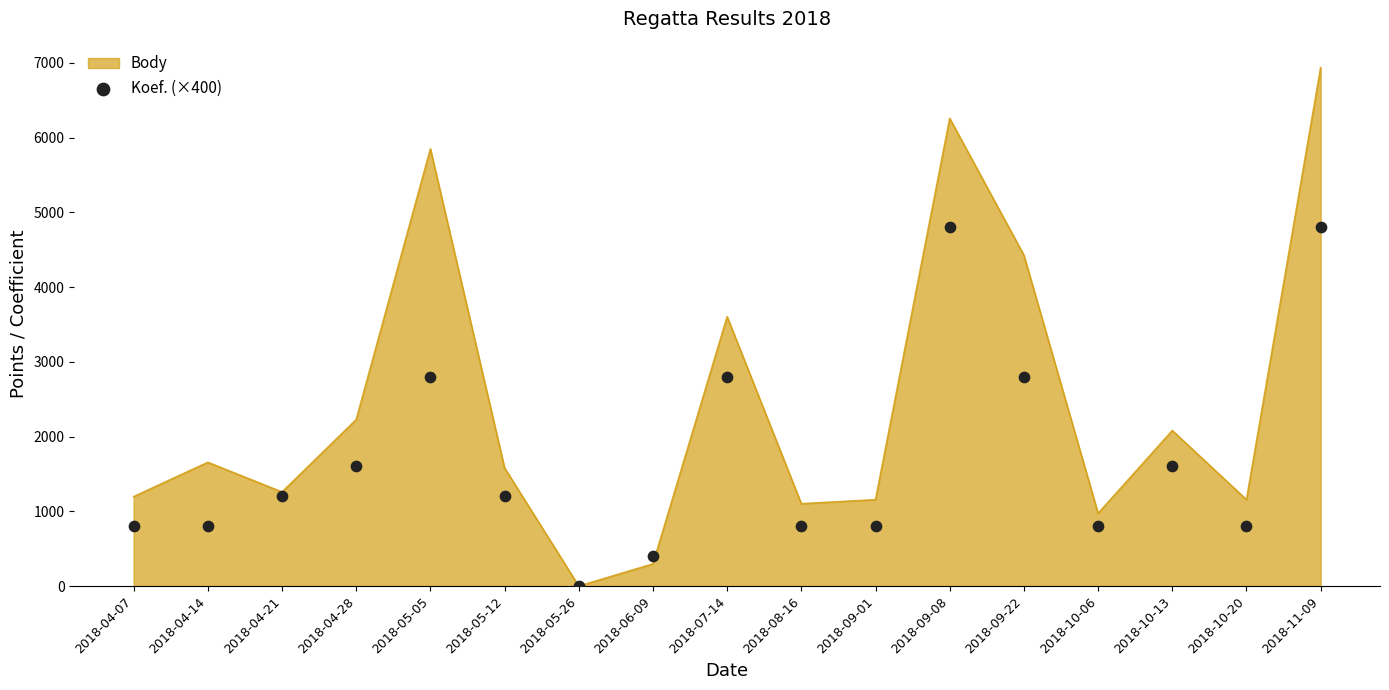

Which has a higher value, 2018-08-16 or 2018-05-05?

2018-05-05